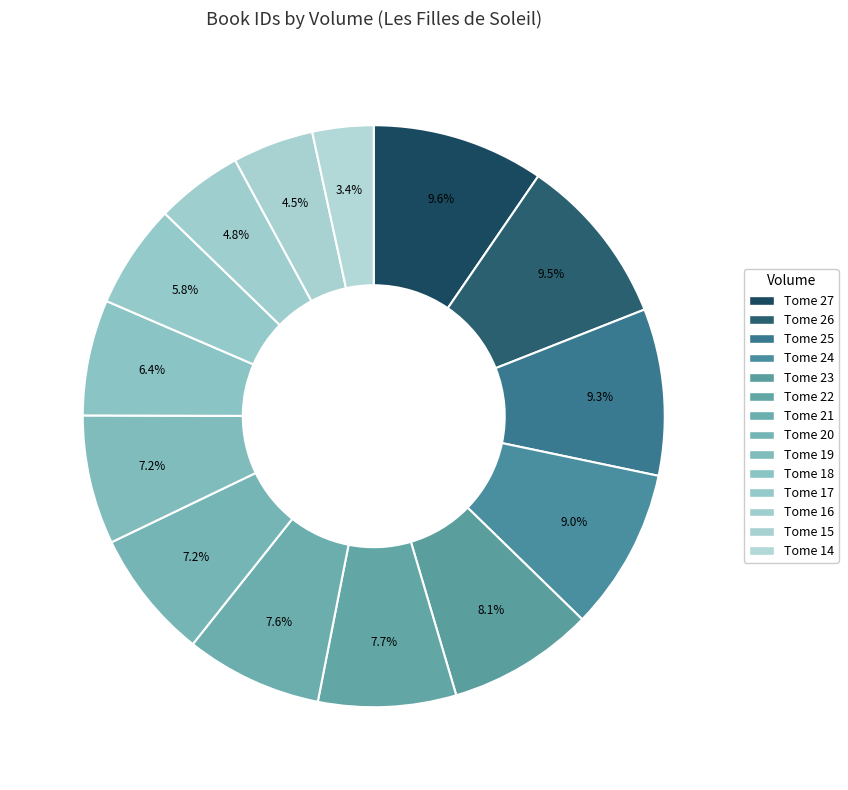

To the nearest percent, what is the average slice percentage?

7%